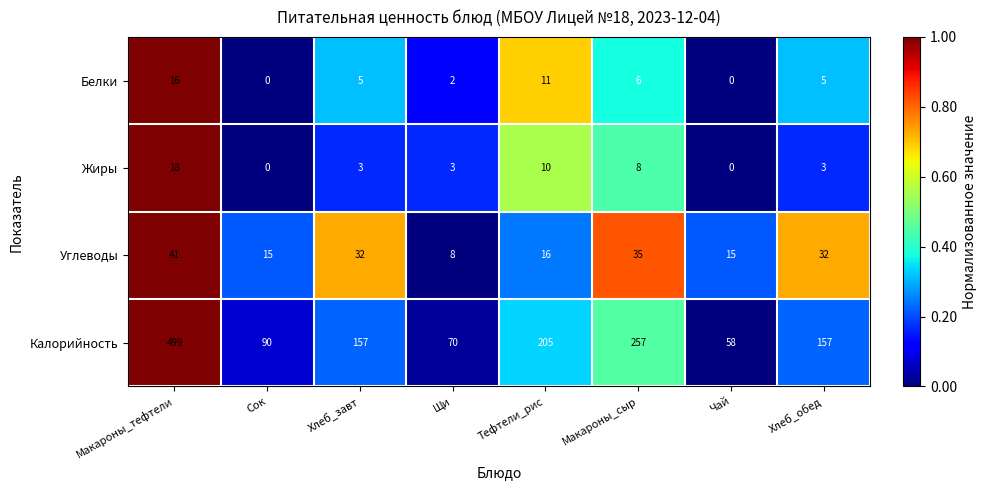

True or false: Жиры has a value of 6 at Макароны_тефтели.

False